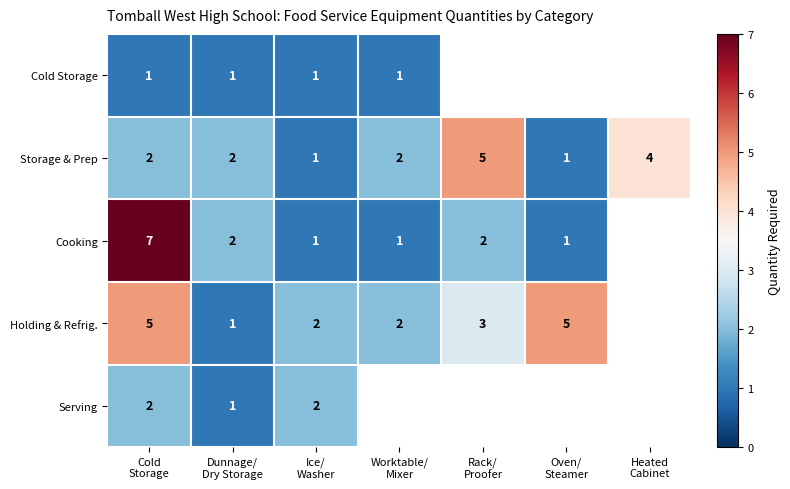

Count the Storage & Prep values in the range 1 to 4.

6